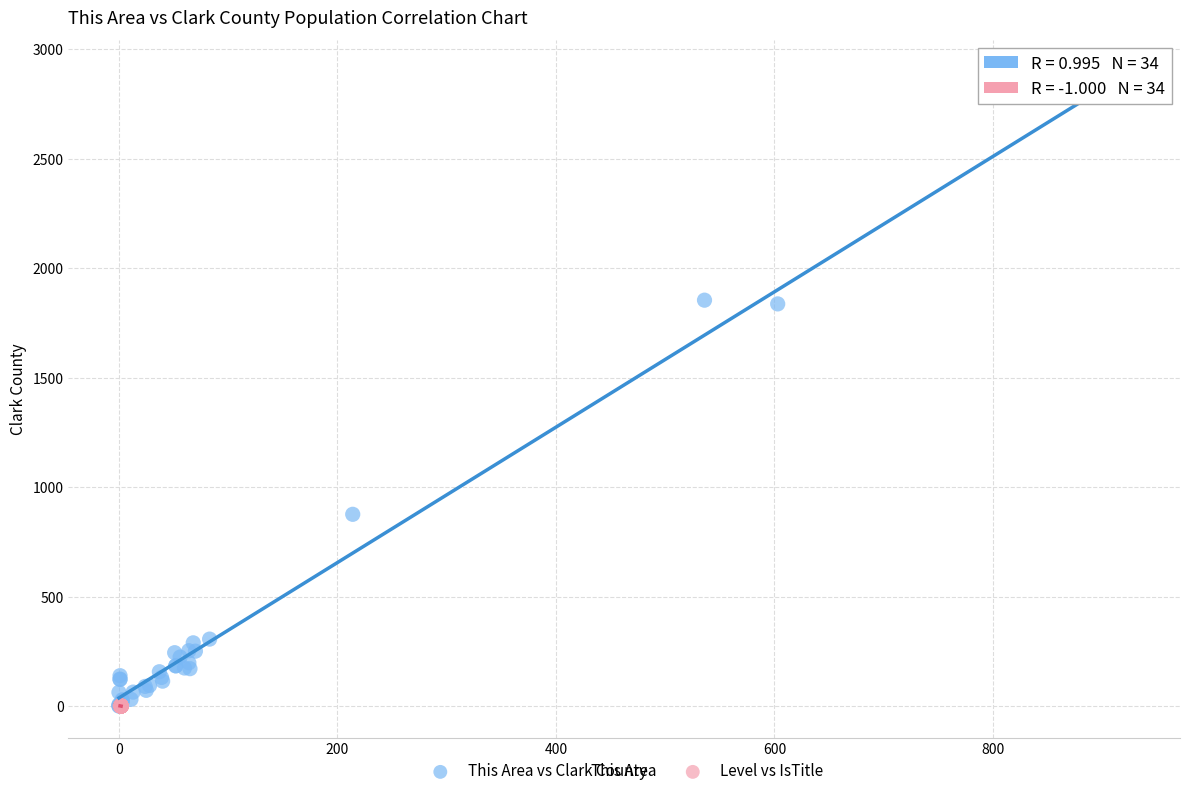

Which series has the largest Y range (max minus min)?

This Area vs Clark County